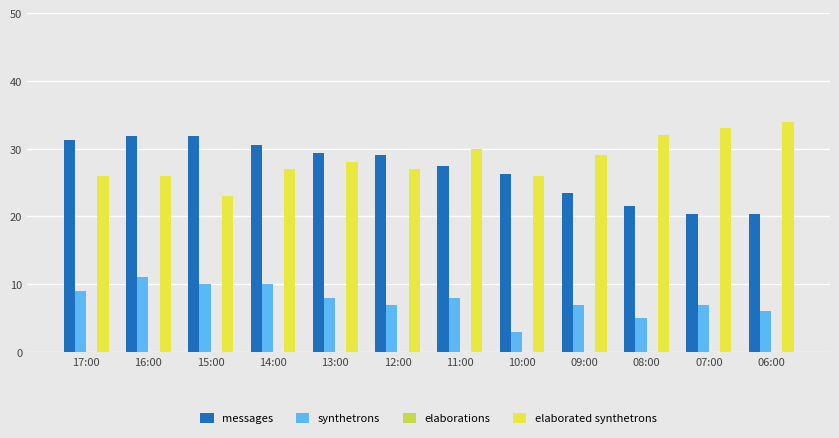

What is the label of the 2nd bar from the left?

16:00